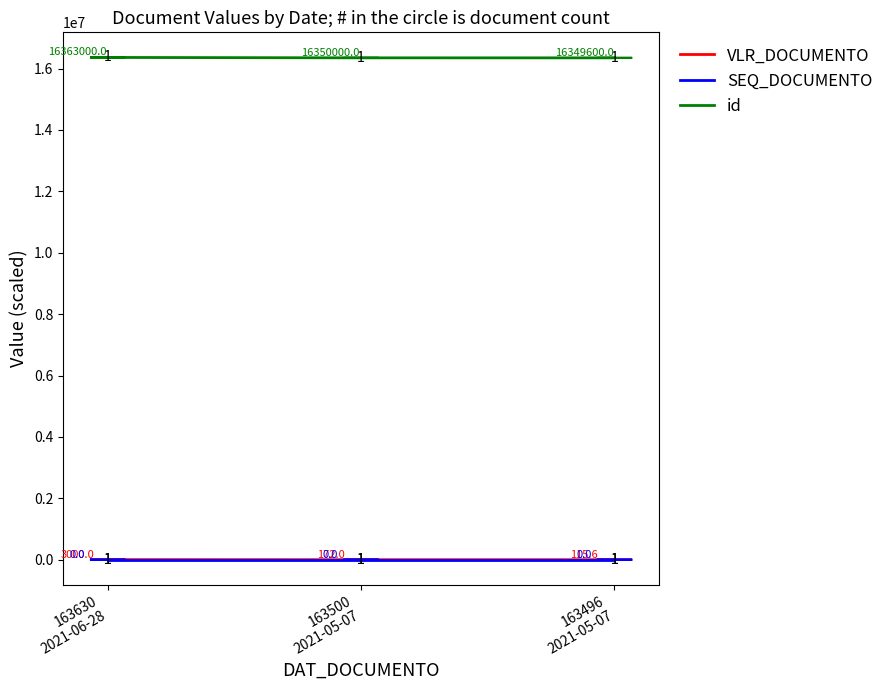

Read the VLR_DOCUMENTO value at 163496
2021-05-07.

115.6